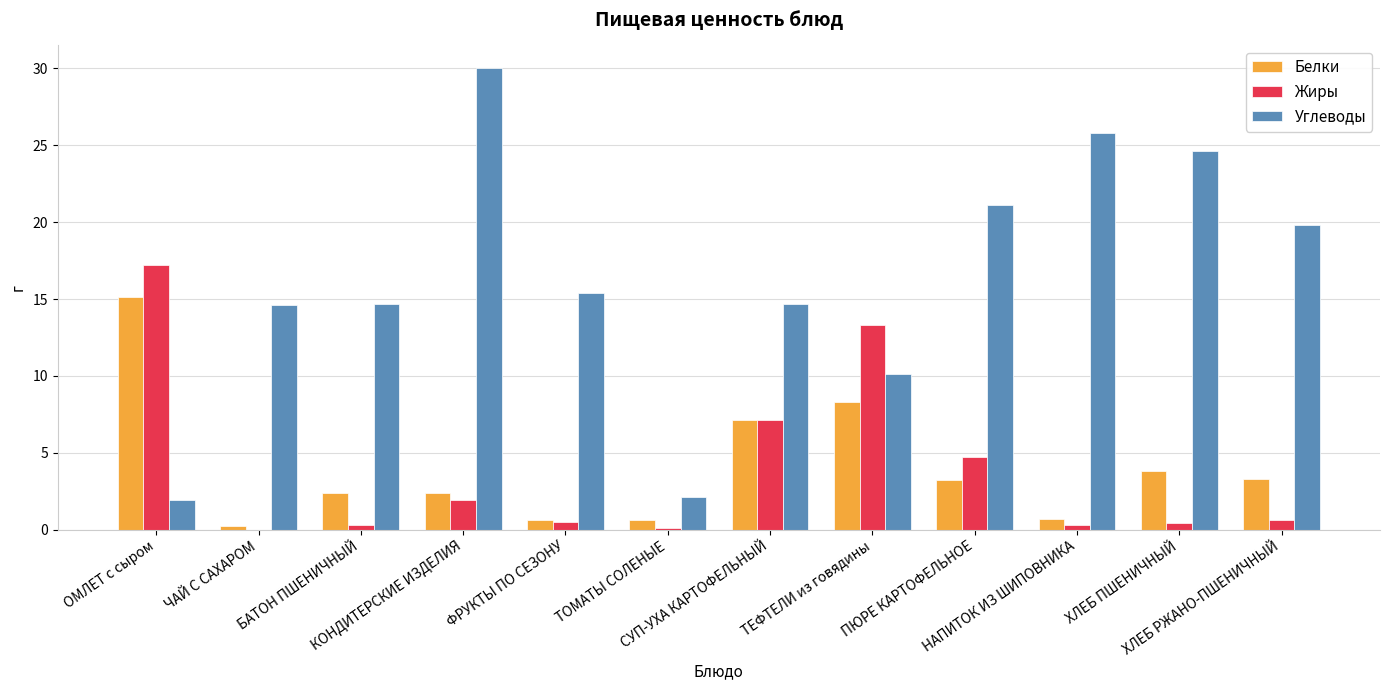

What are all the series names shown in the legend?

Белки, Жиры, Углеводы